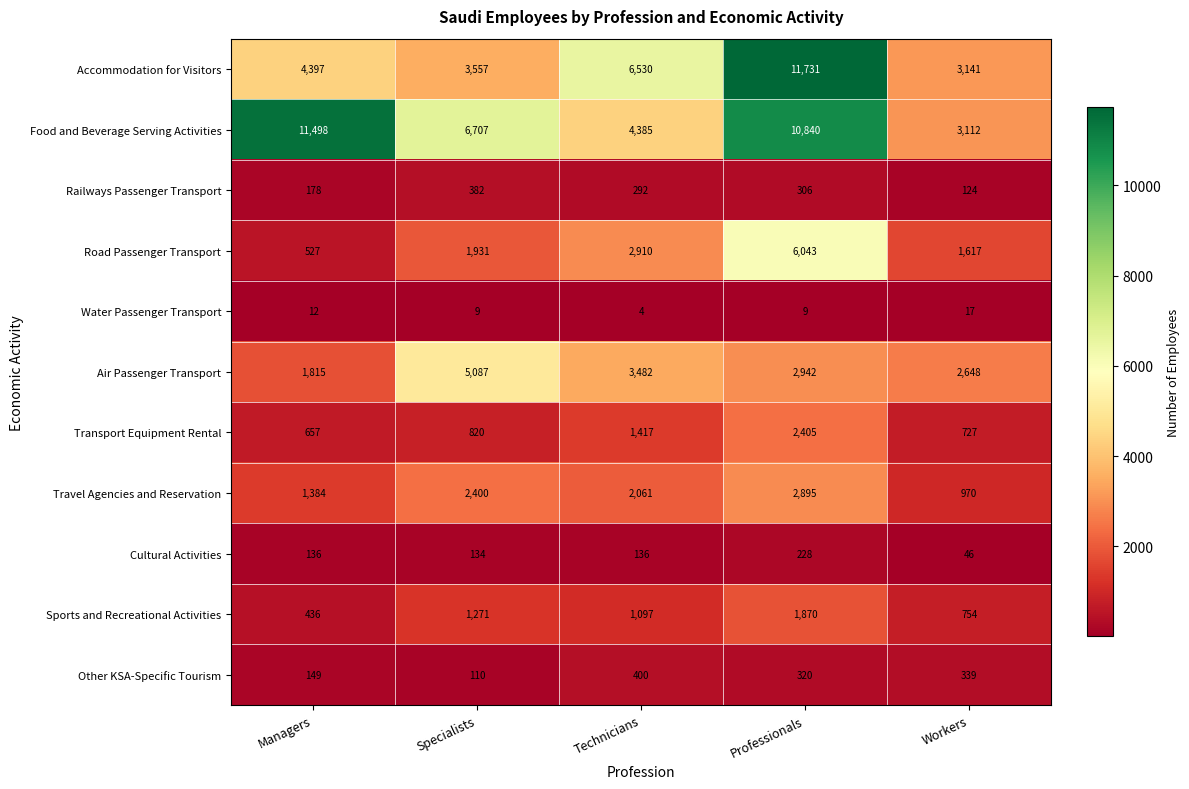

What is the approximate value of Cultural Activities at Professionals?

228